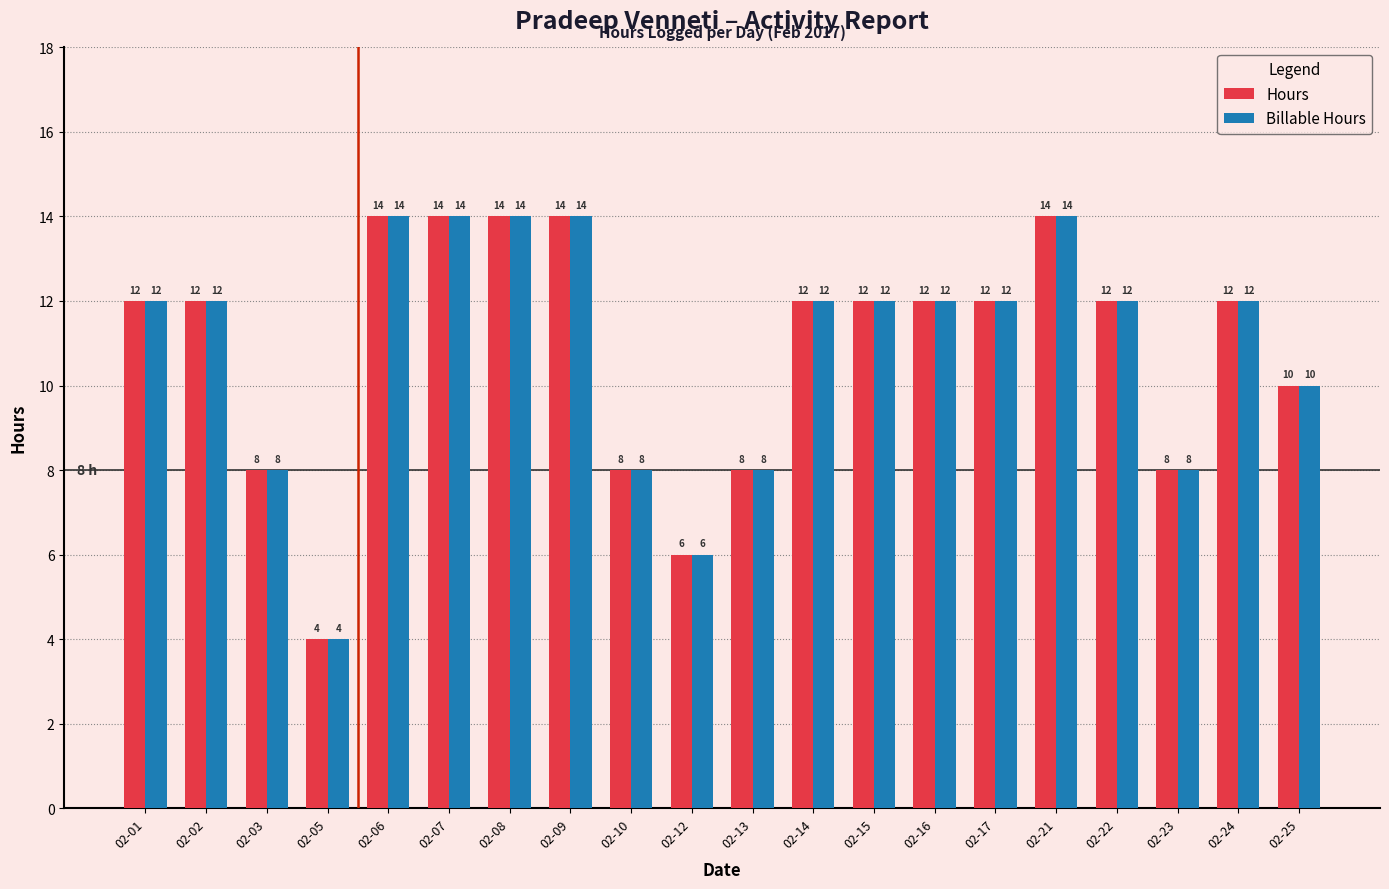

Is the value of Hours at 02-17 greater than the value of Billable Hours at 02-13?

Yes